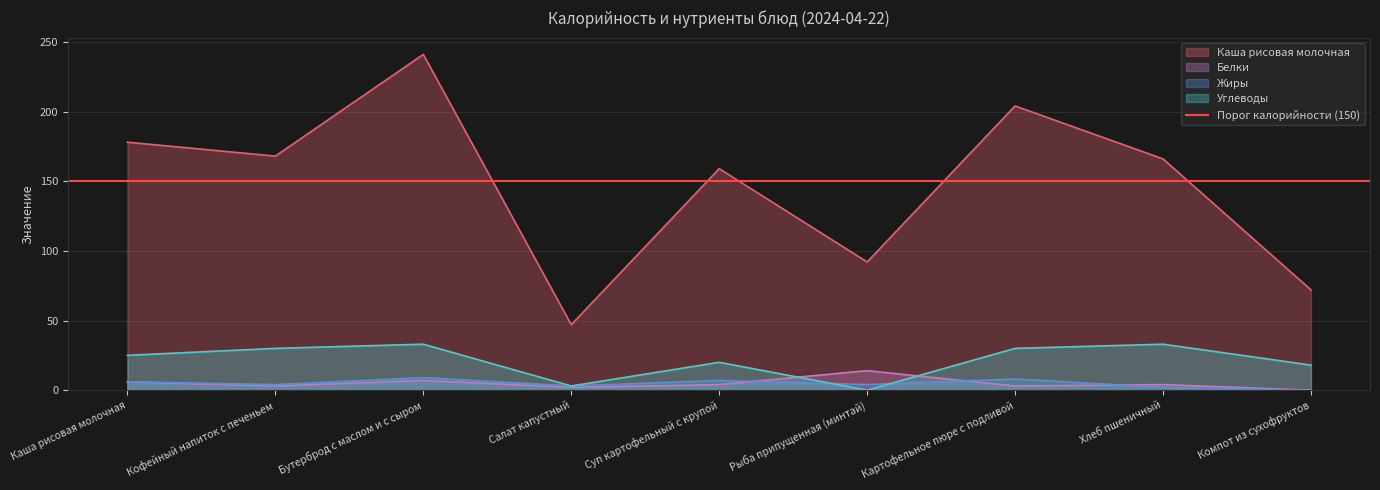

Between Суп картофельный с крупой and Картофельное пюре с подливой, which series saw the biggest shift?

Каша рисовая молочная